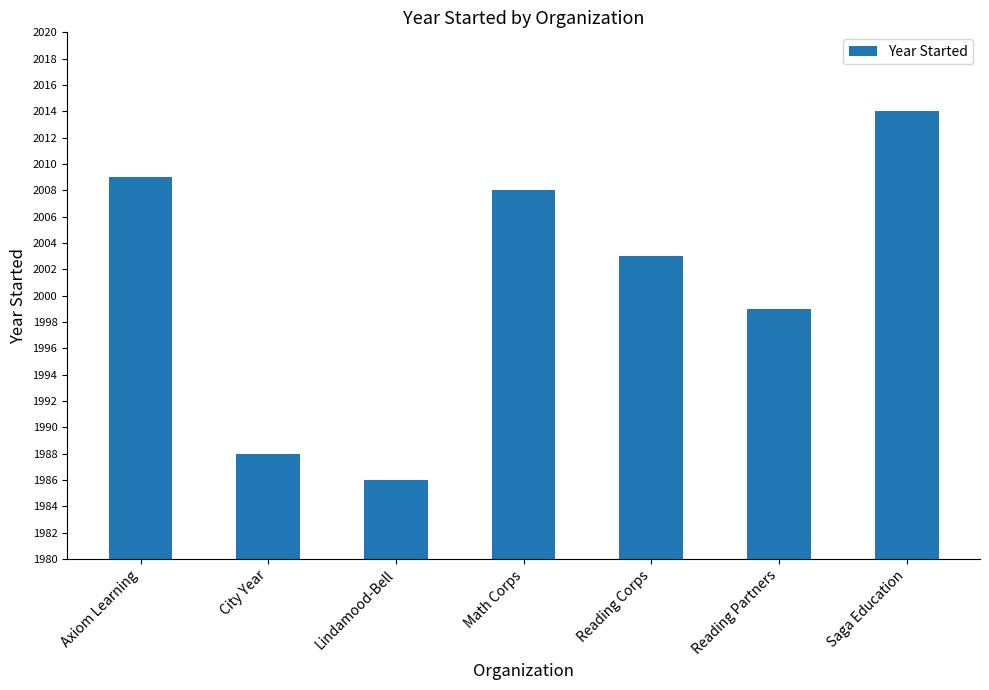

What is the label of the 7th bar from the left?

Saga Education